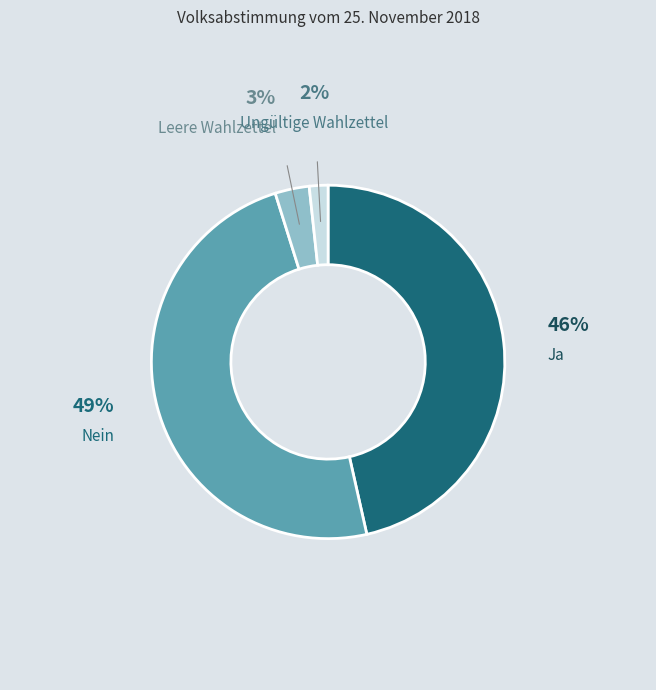

How many segments does this pie chart have?

4